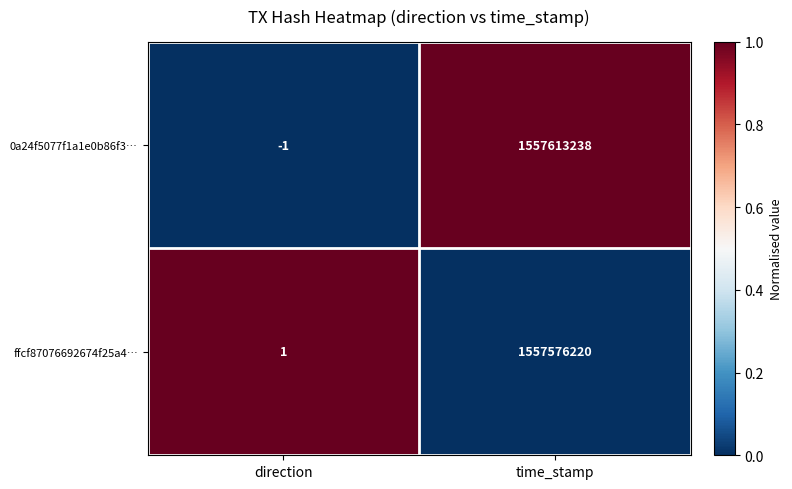

Reading right to left, what are all the values shown in this chart?

0a24f5077f1a1e0b86f3…: time_stamp=1557613238	direction=-1
ffcf87076692674f25a4…: time_stamp=1557576220	direction=1